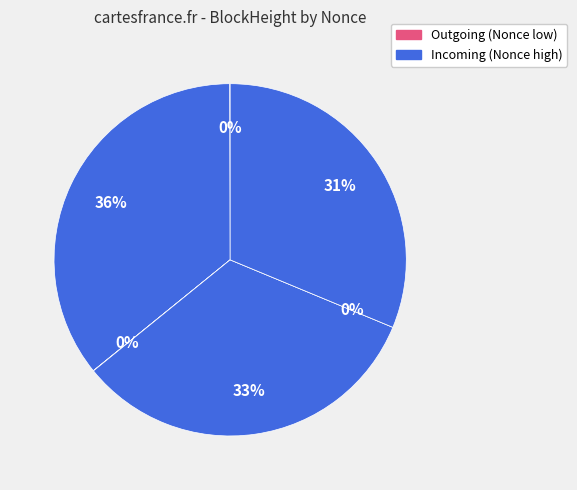

Is 340328 the majority of the pie?

No